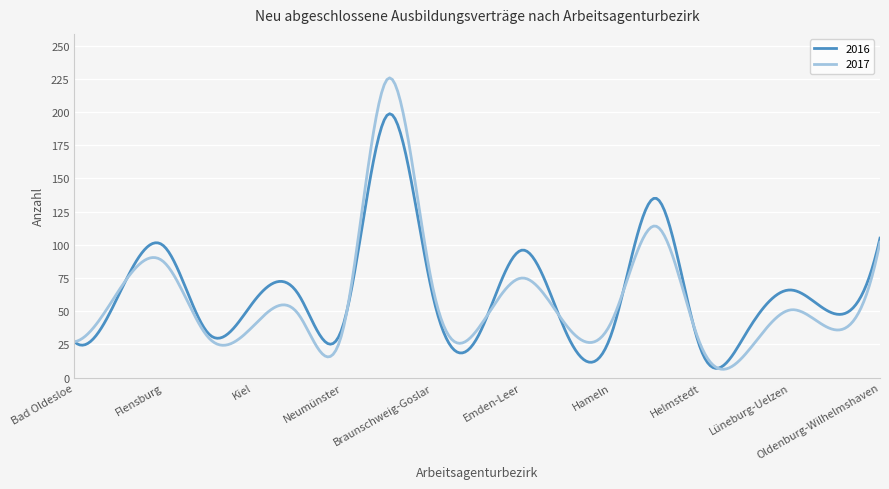

List the series in order of their peak value, lowest first.

2016, 2017